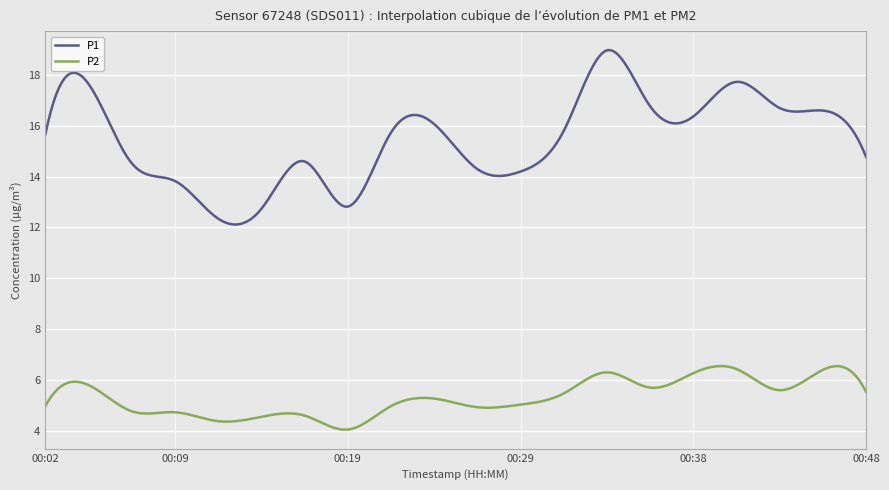

What is the minimum value shown in the chart?

4.0